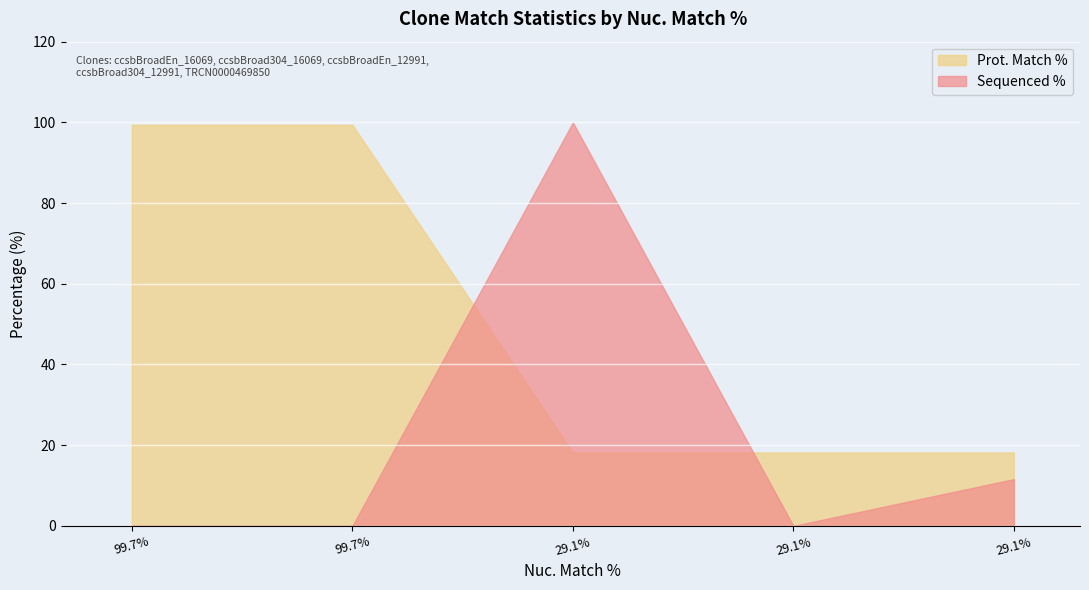

What is the highest value of the Sequenced % series?

100.0